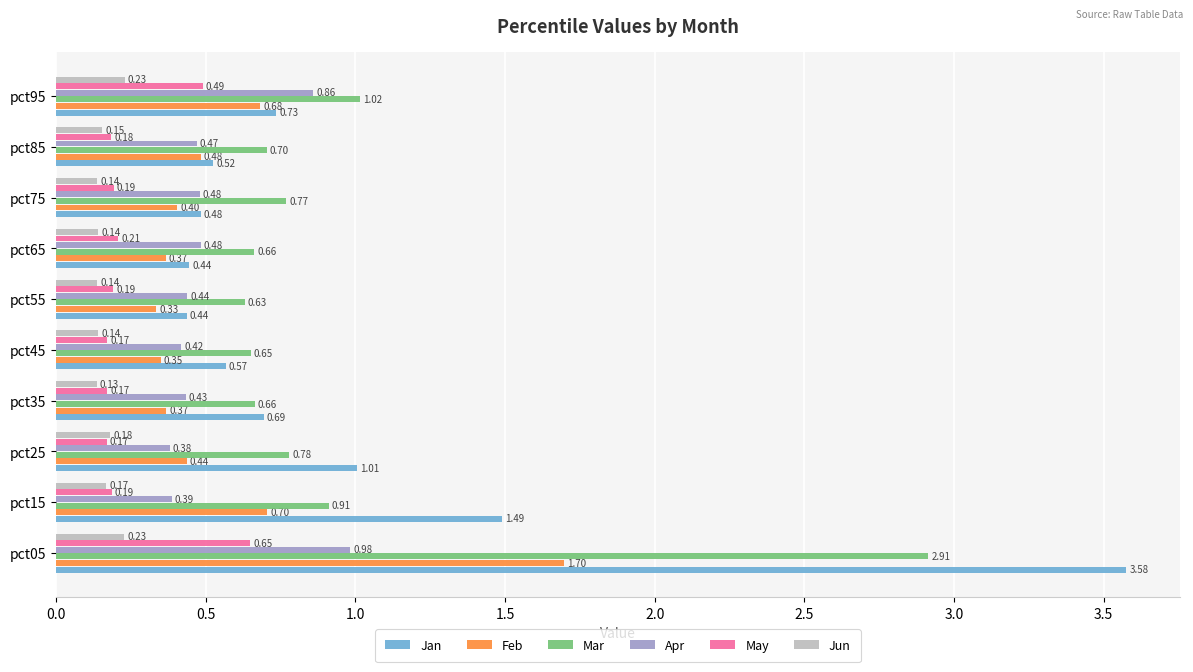

What are all the series names shown in the legend?

Jan, Feb, Mar, Apr, May, Jun